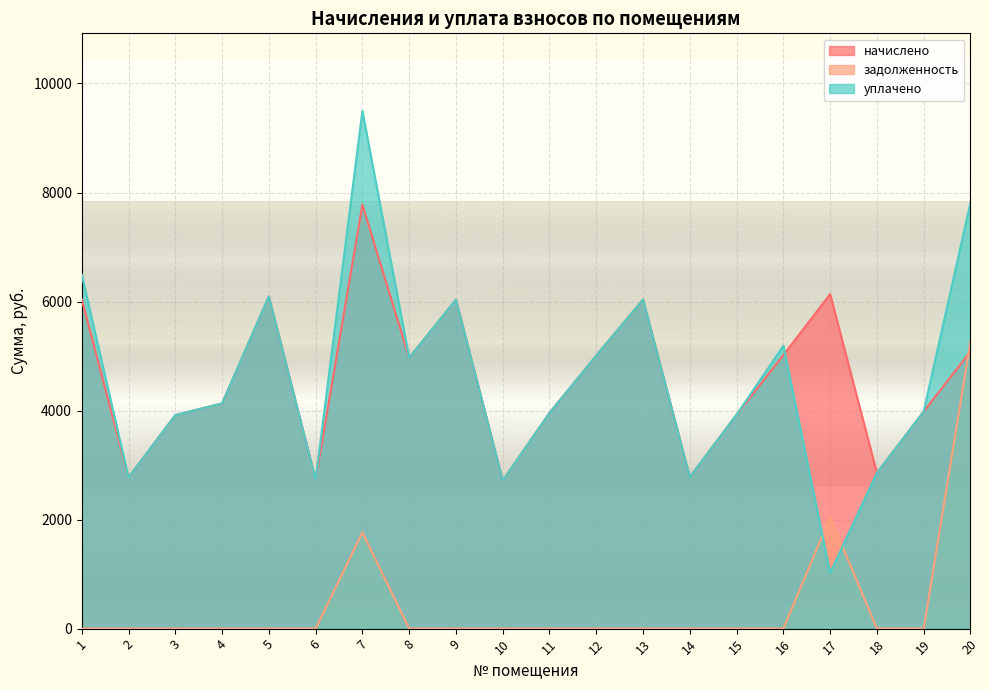

How many distinct data groups are displayed?

3